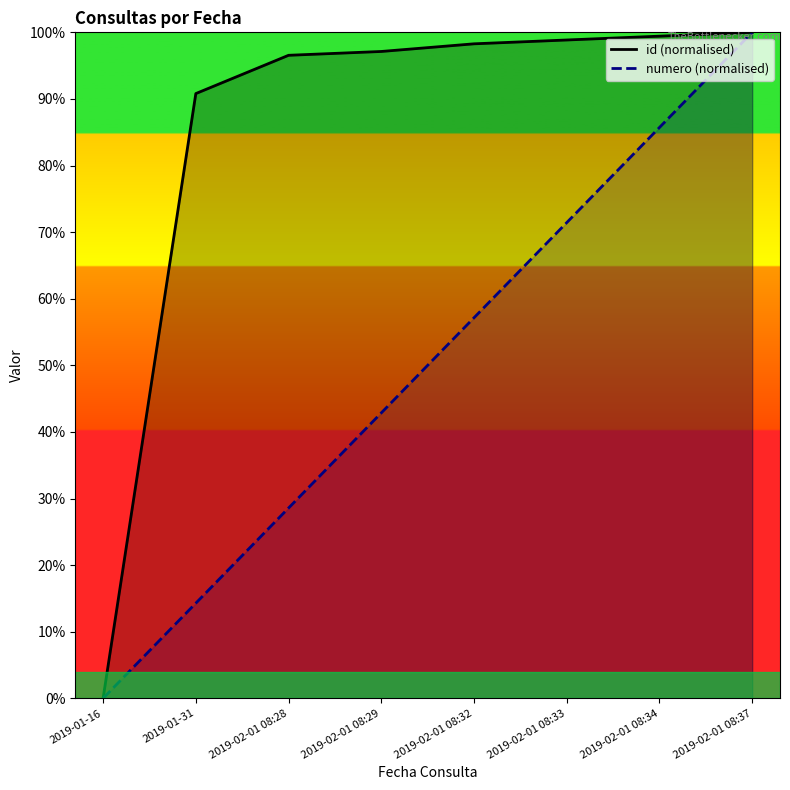

Is the value of numero (normalised) at 2019-01-16 greater than the value of id (normalised) at 2019-02-01 08:28?

No